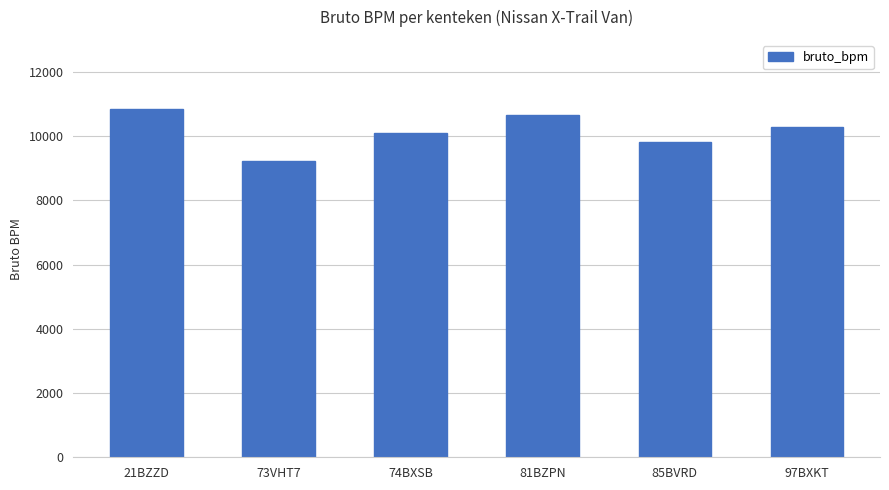

What is the label of the 6th bar from the right?

21BZZD